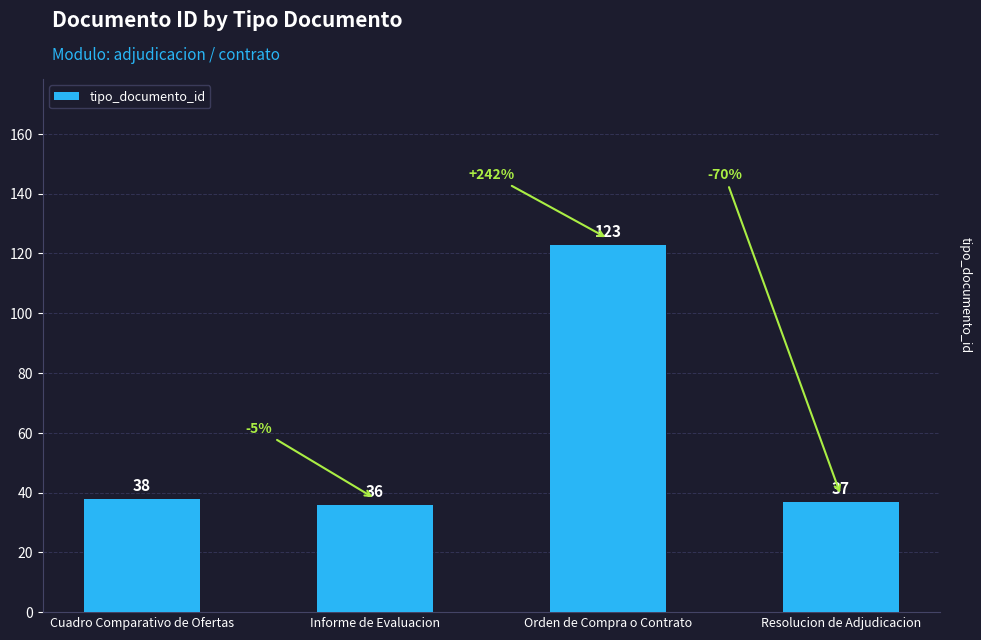

Which label corresponds to the smallest value in the chart?

Informe de Evaluacion